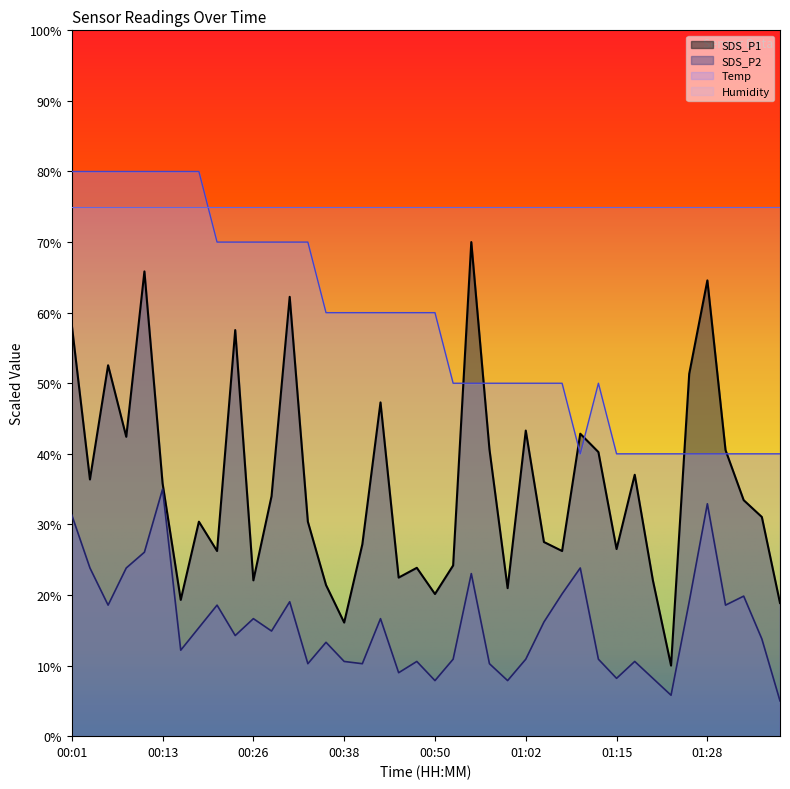

How many lines are shown in the chart?

4